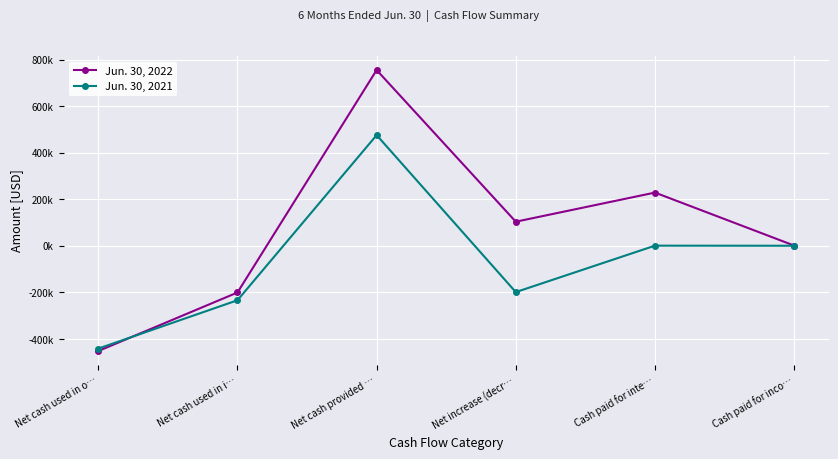

How many values in the Jun. 30, 2021 series are below 800?

3